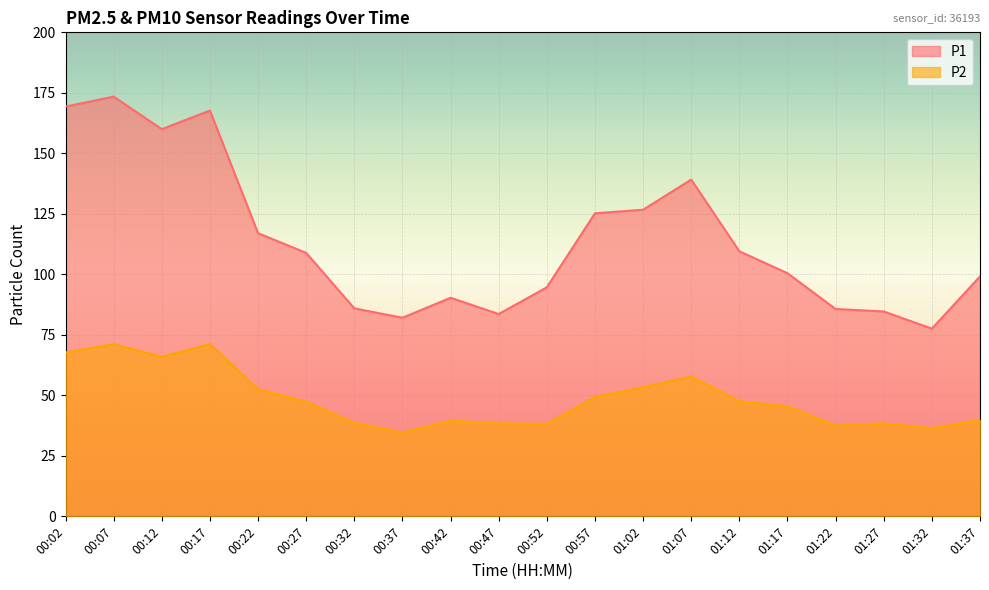

What is the difference between the highest and lowest values at 01:27?

46.2